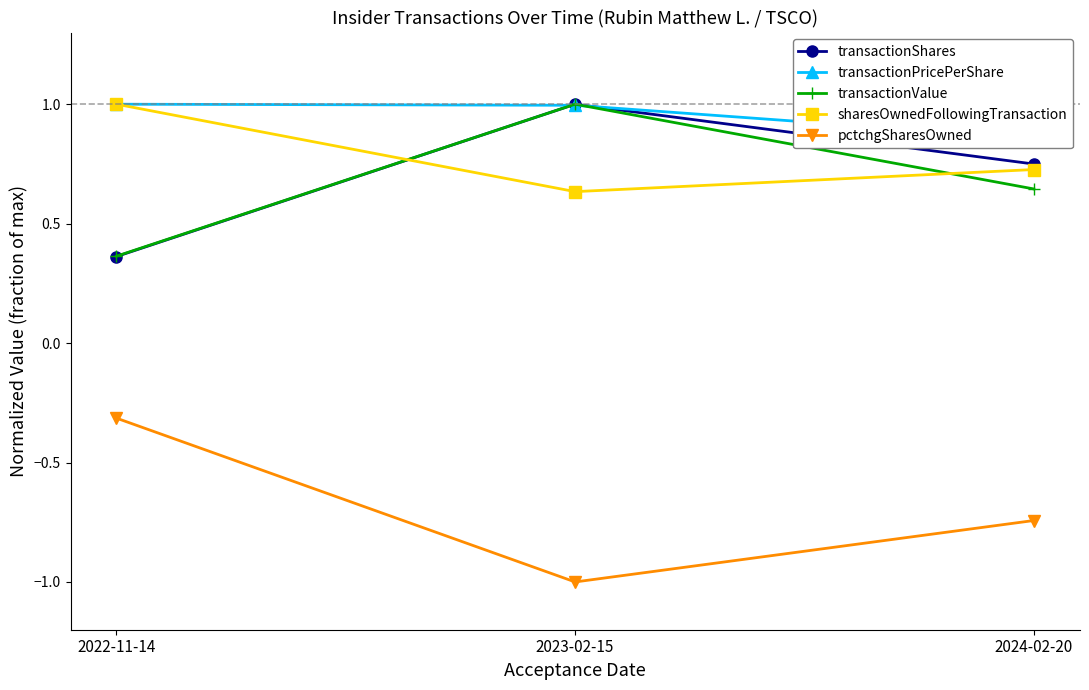

The value of pctchgSharesOwned at 2023-02-15 is -1.0. True or false?

True